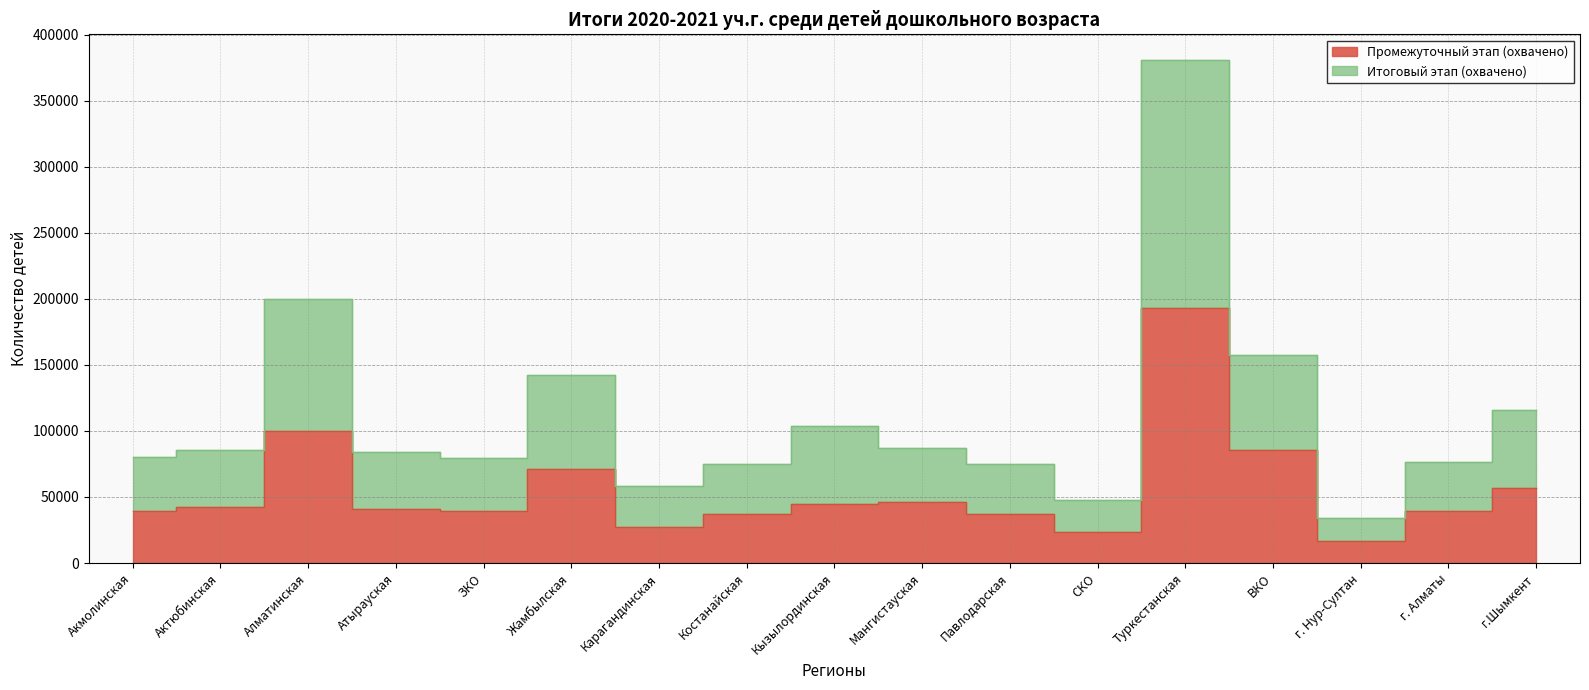

What is the label of the 13th point from the right?

ЗКО